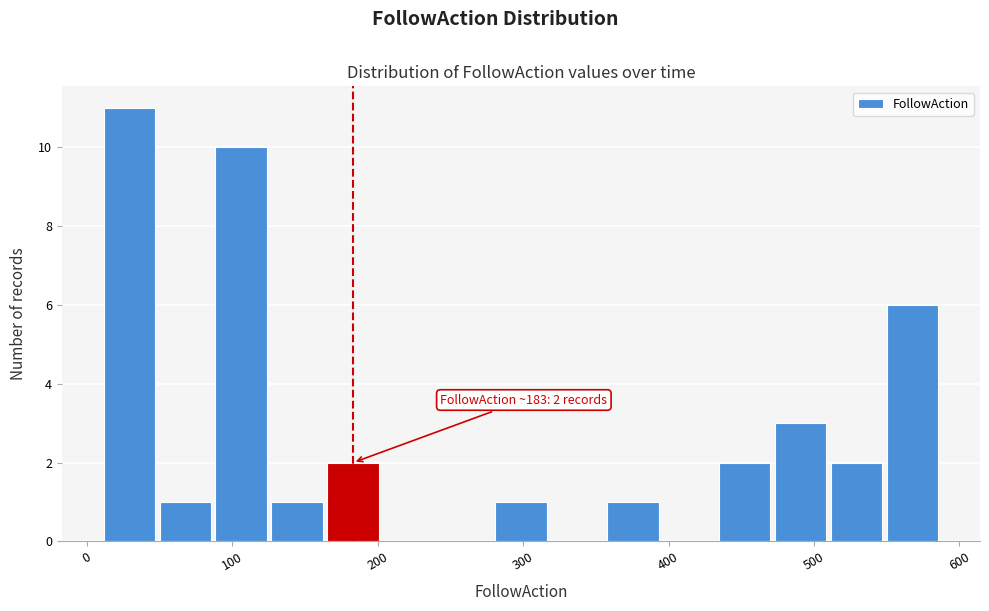

Read against the x-axis, roughly where is the centre of the tallest bar?

30